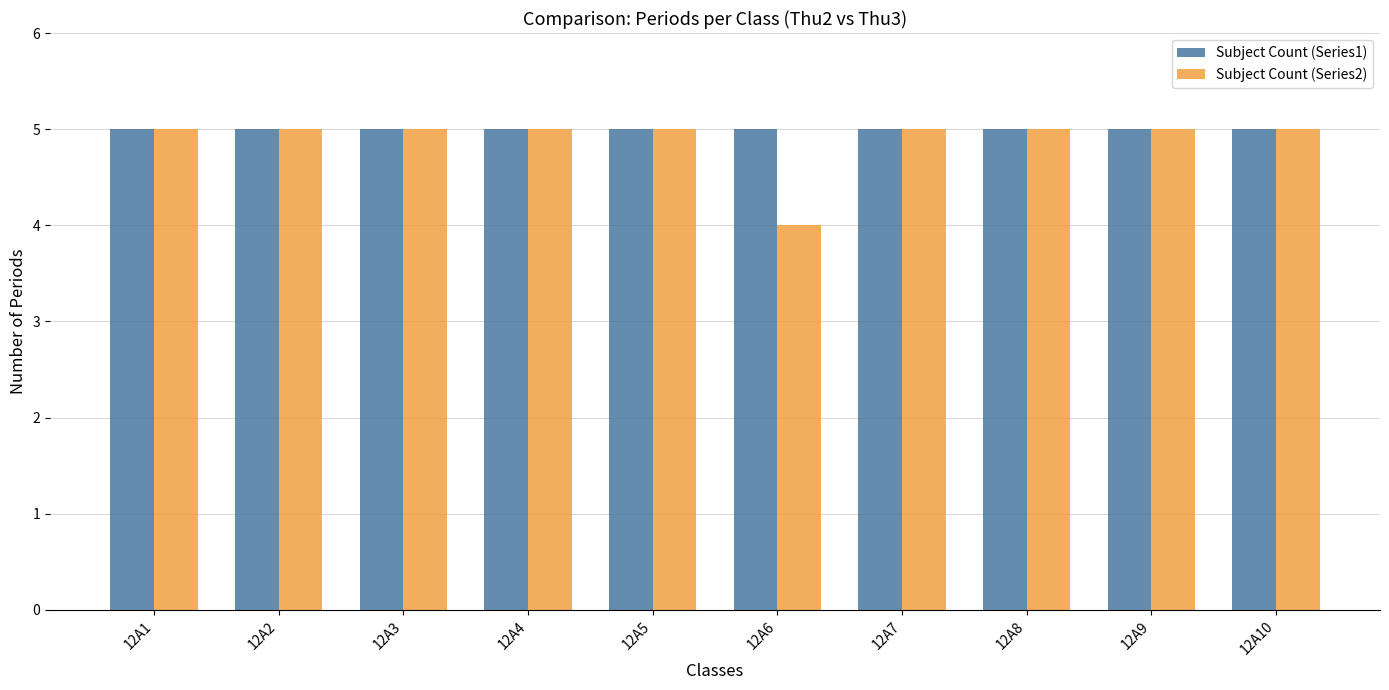

The Subject Count (Series1) series shows 7 at 12A1. True or false?

False